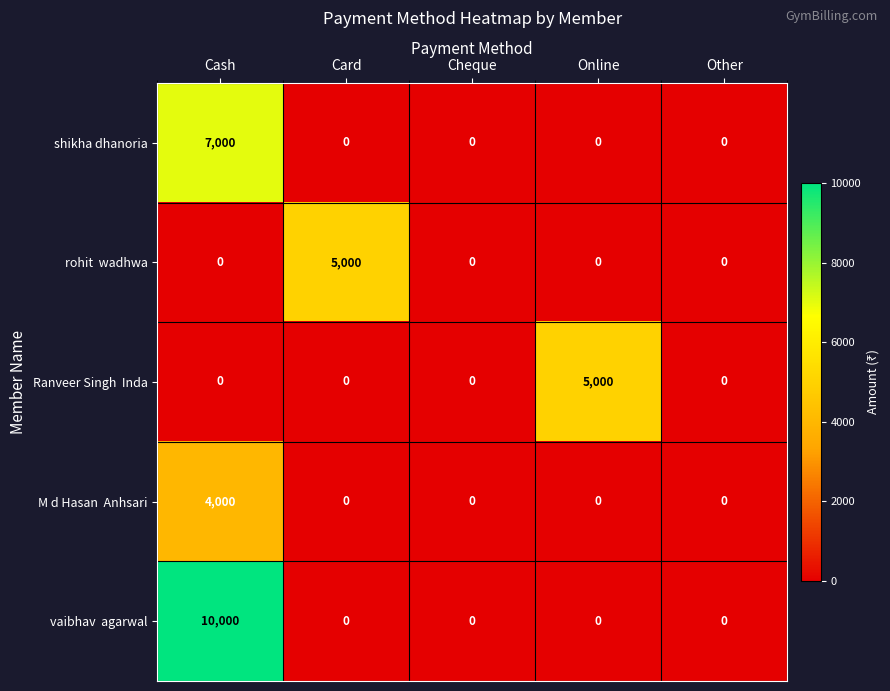

Count the number of categories in the chart.

5